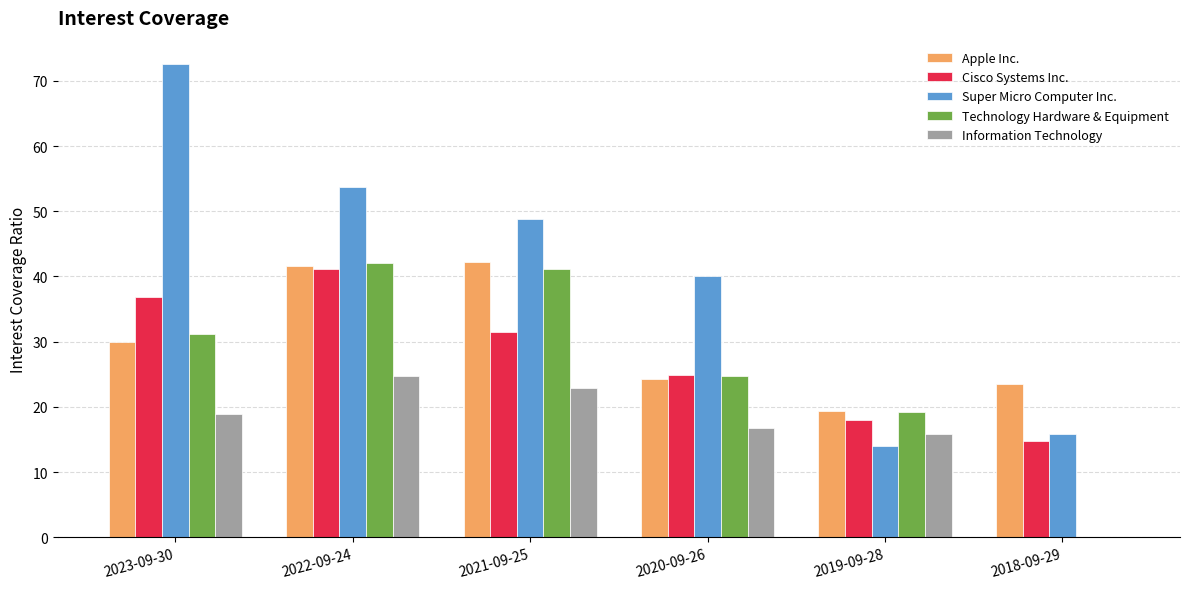

At which category does the chart reach its peak across all series?

2023-09-30